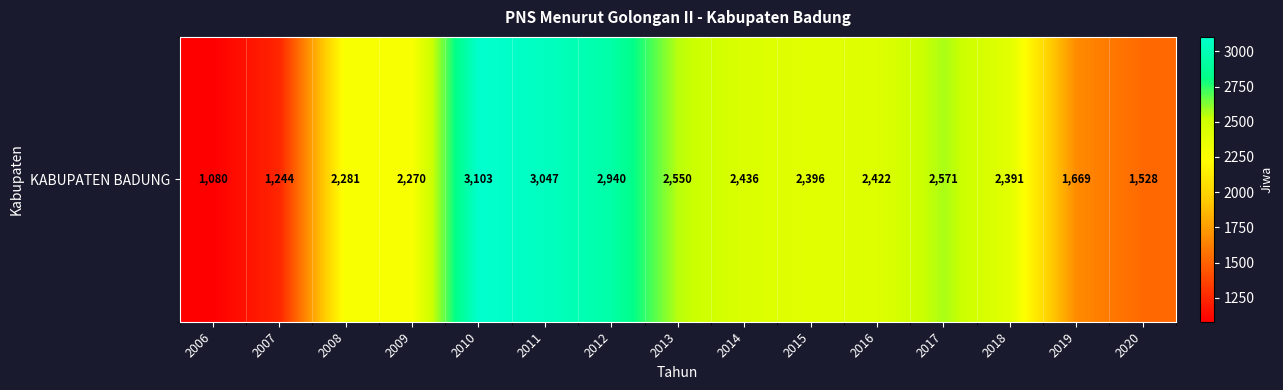

Reading left to right, what are all the values shown in this chart?

1080	1244	2281	2270	3103	3047	2940	2550	2436	2396	2422	2571	2391	1669	1528